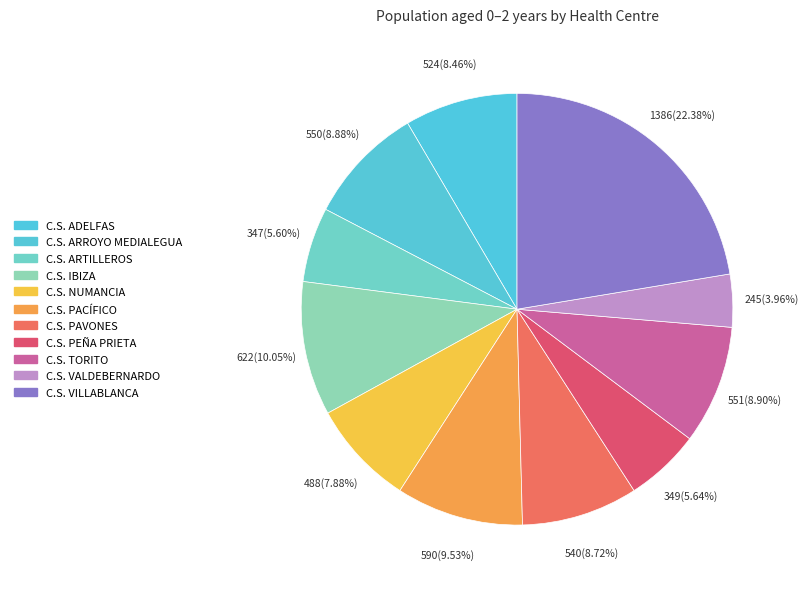

Does any single category account for the majority?

No